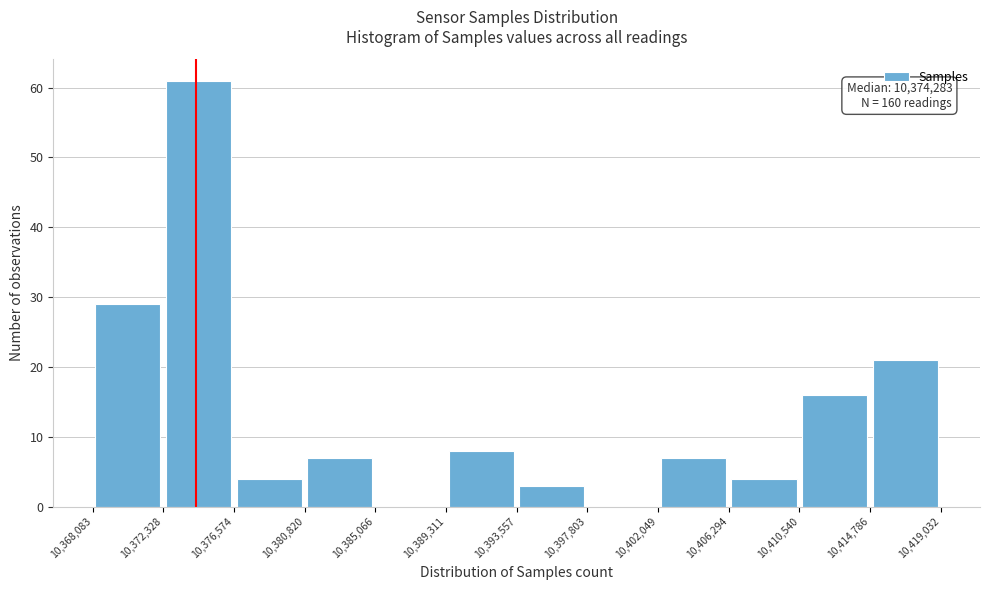

Over which range of the x-axis is the bar tallest?

10,372,328 to 10,376,574